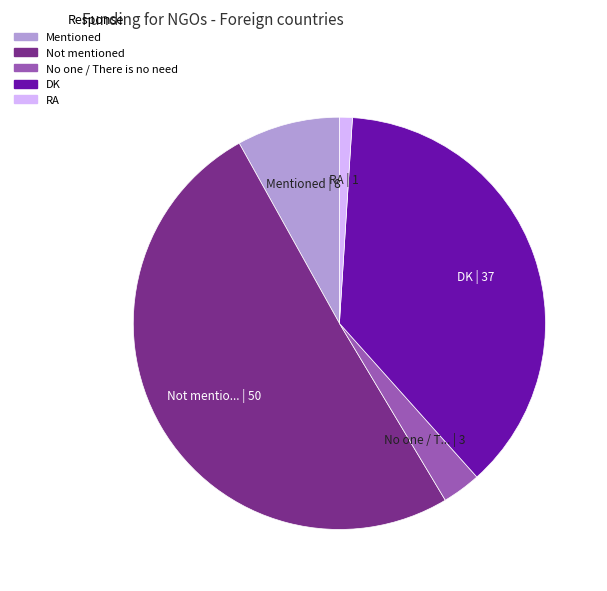

Which has a higher value, Mentioned or No one / There is no need?

Mentioned